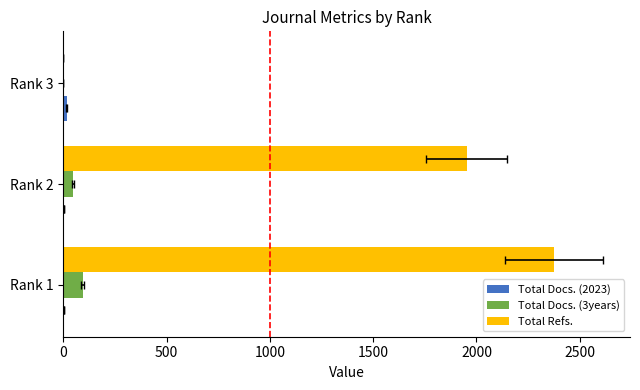

Count the number of categories in the chart.

3